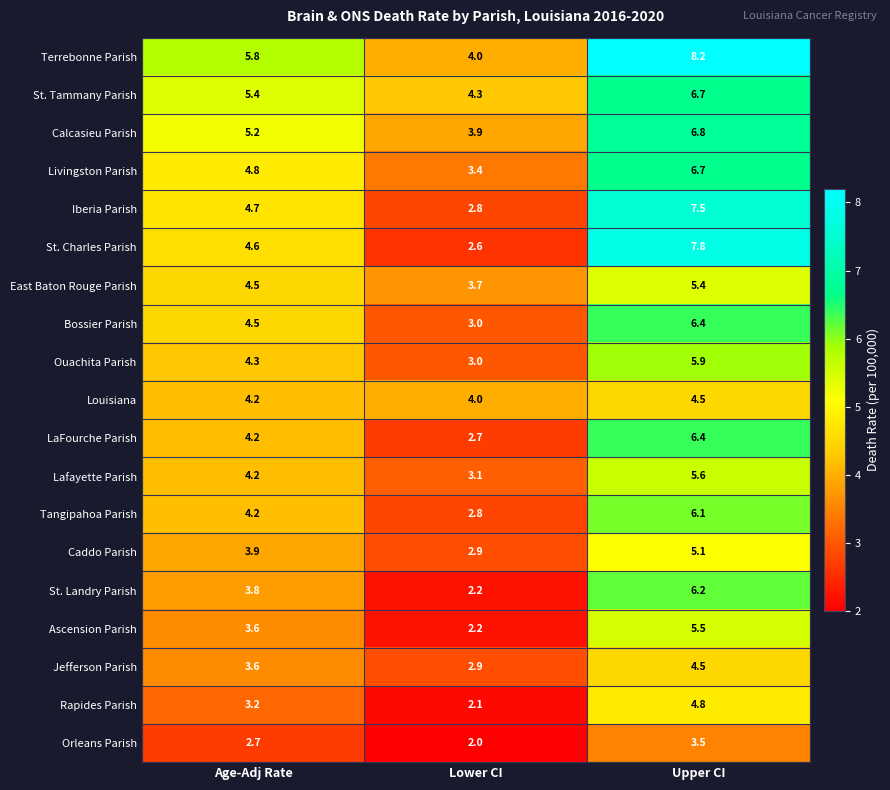

Is it true that Louisiana equals 4.0 at Lower CI?

True